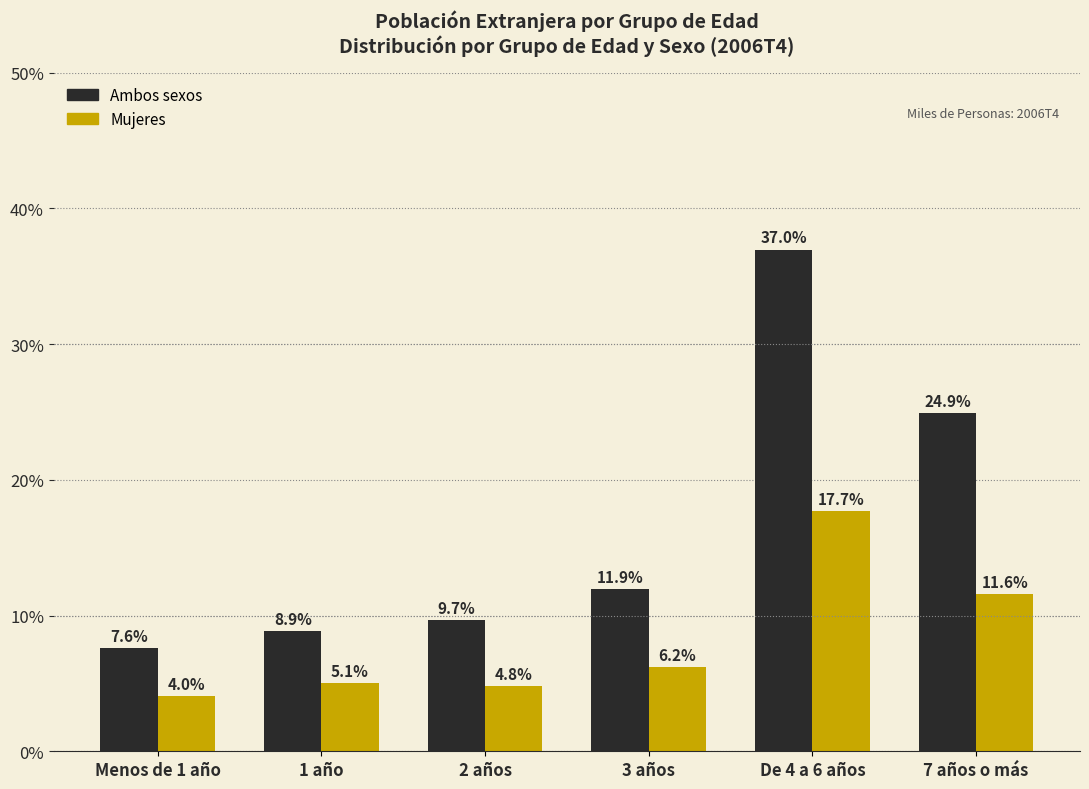

Reading left to right, list all the values displayed in this chart.

Ambos sexos: 7.6	8.9	9.7	11.9	37.0	24.9
Mujeres: 4.0	5.1	4.8	6.2	17.7	11.6